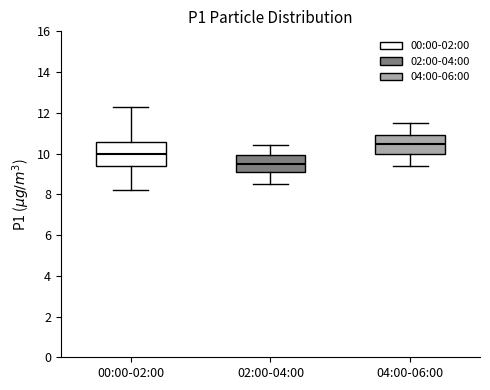

Which box is the tallest, from its lower edge to its upper edge?

00:00-02:00